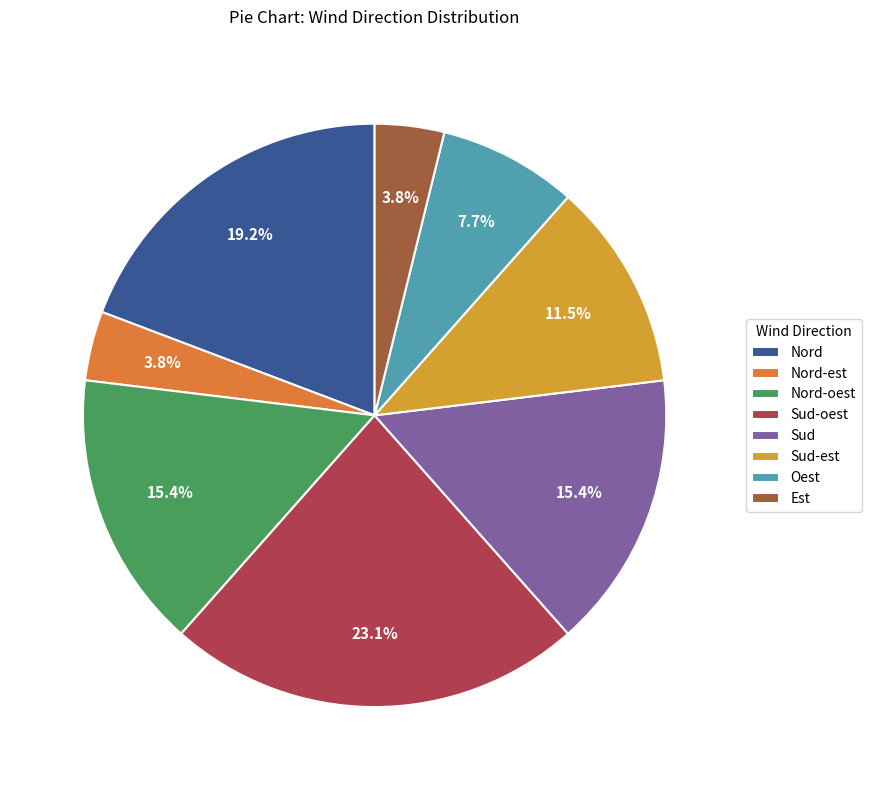

Between Est and Nord-oest, which is larger?

Nord-oest